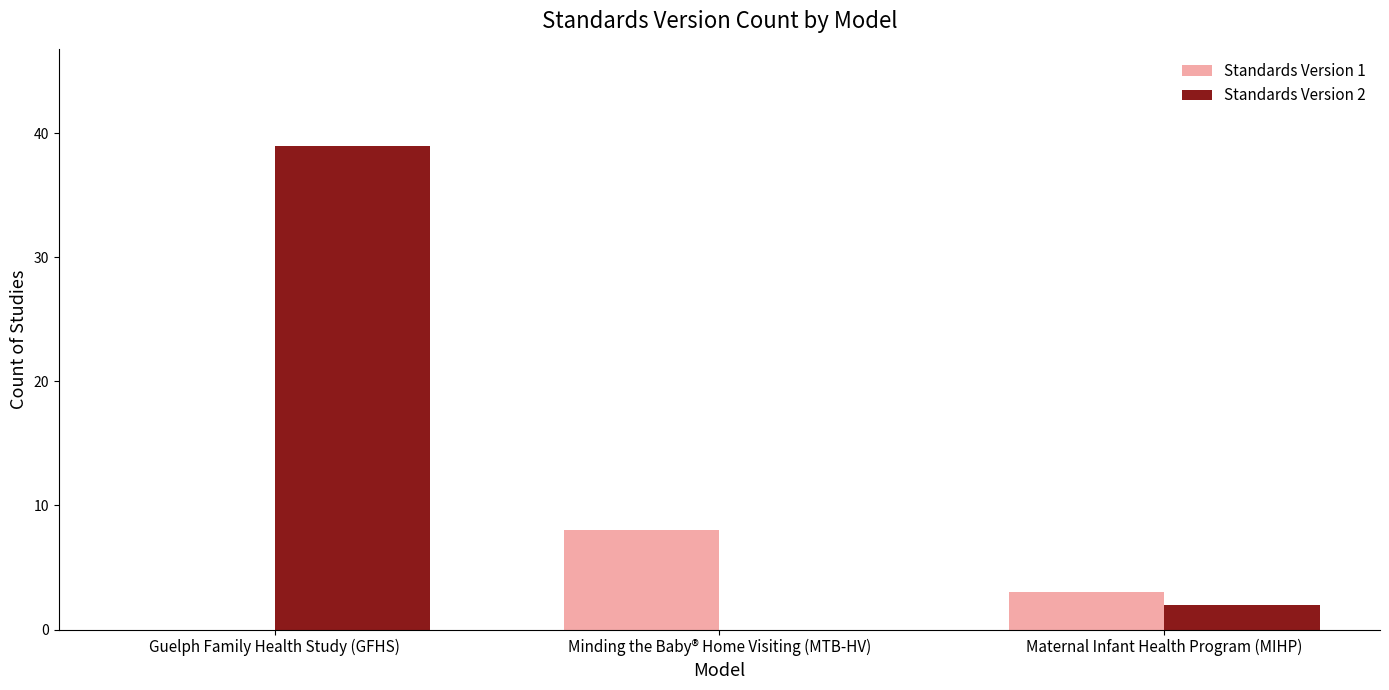

Which series has the largest total across all categories?

Standards Version 2